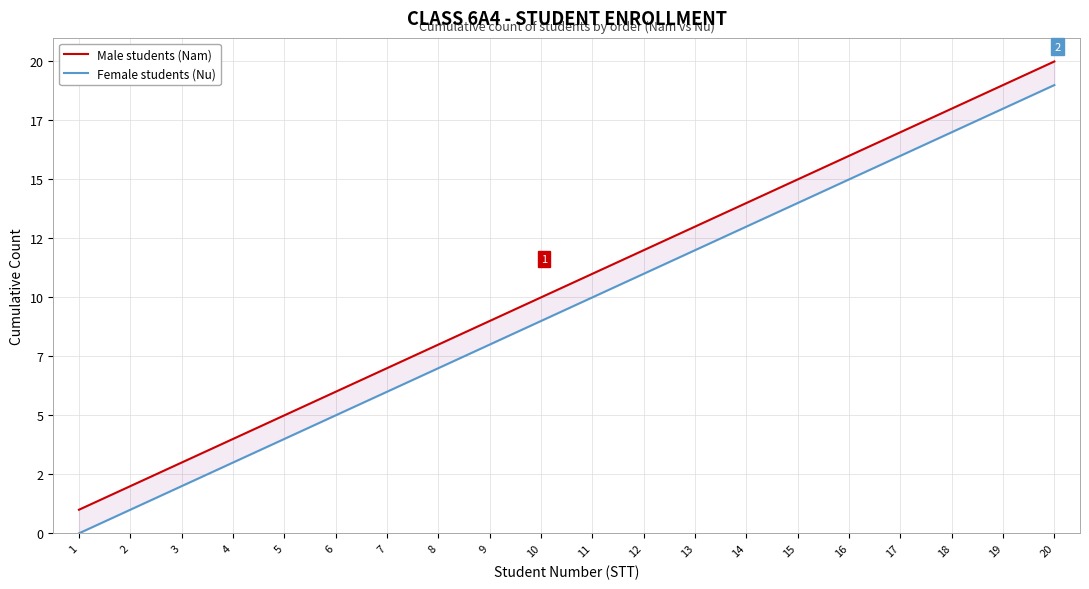

List the labels in order of Male students (Nam) value, largest first.

20, 19, 18, 17, 16, 15, 14, 13, 12, 11, 10, 9, 8, 7, 6, 5, 4, 3, 2, 1